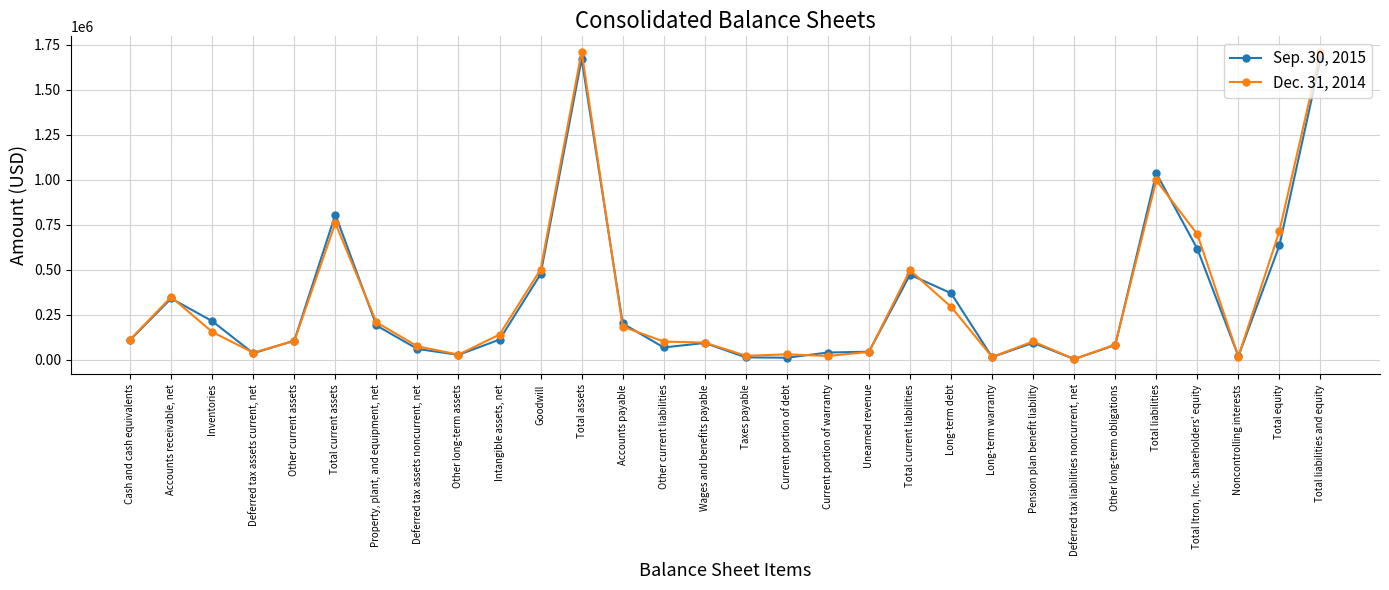

What are all the series names shown in the legend?

Sep. 30, 2015, Dec. 31, 2014